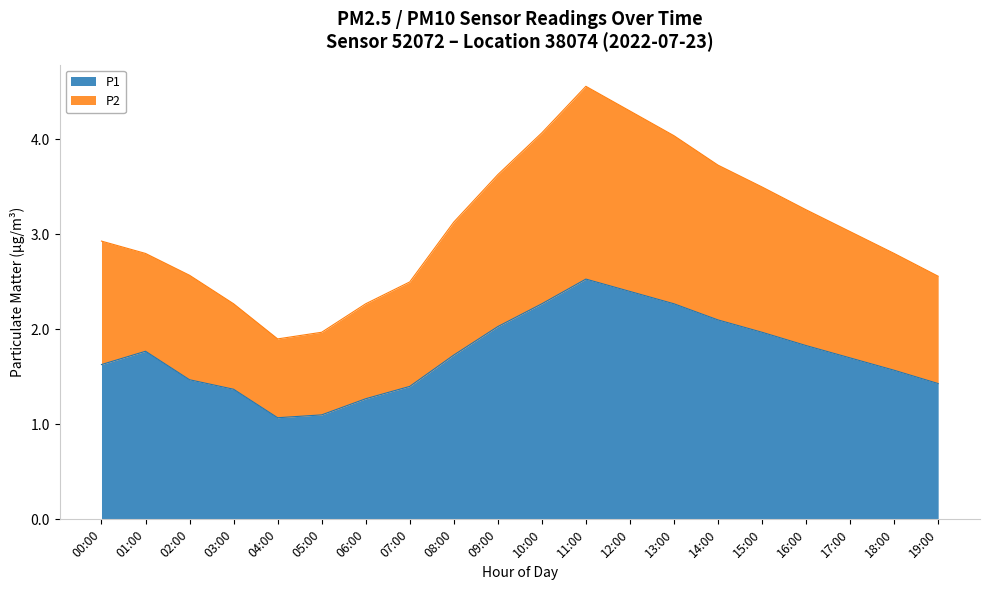

Is it true that P2 equals 5.8 at 10:00?

False